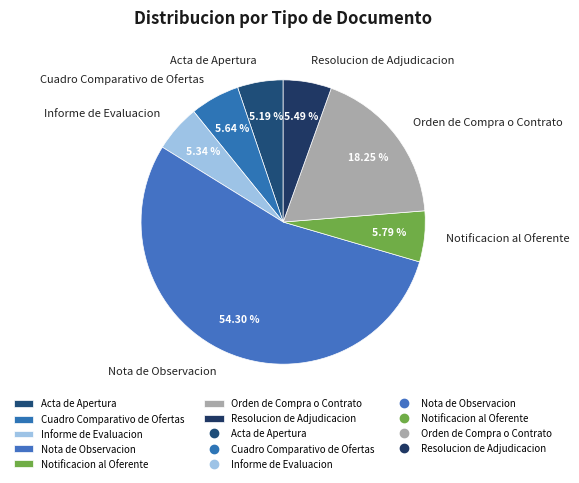

What is the largest slice in the pie chart?

Nota de Observacion